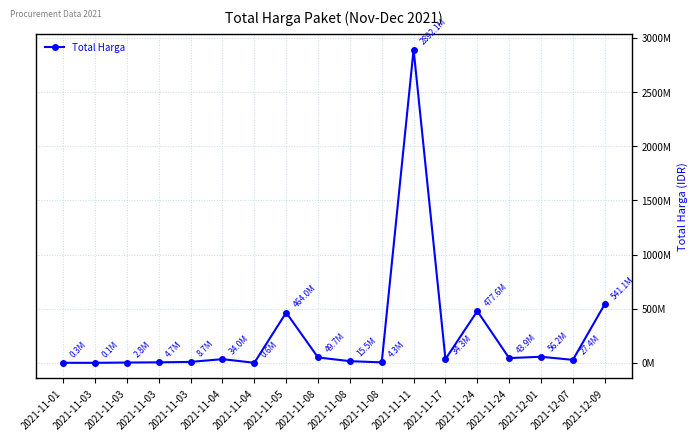

Is it true that the value at 2021-11-03 is 7492050?

False